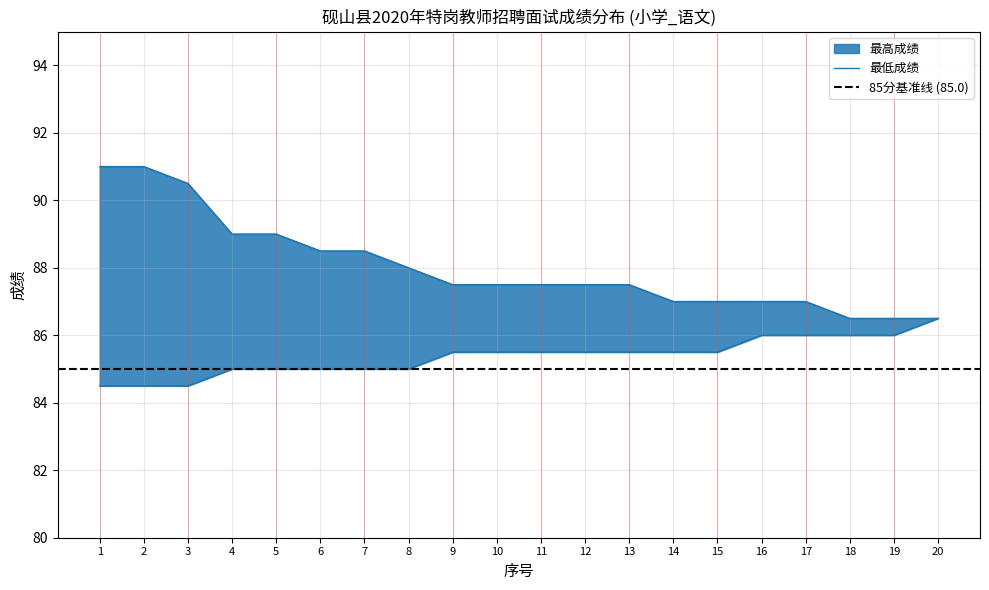

What is the total value across all series at 1?

175.5